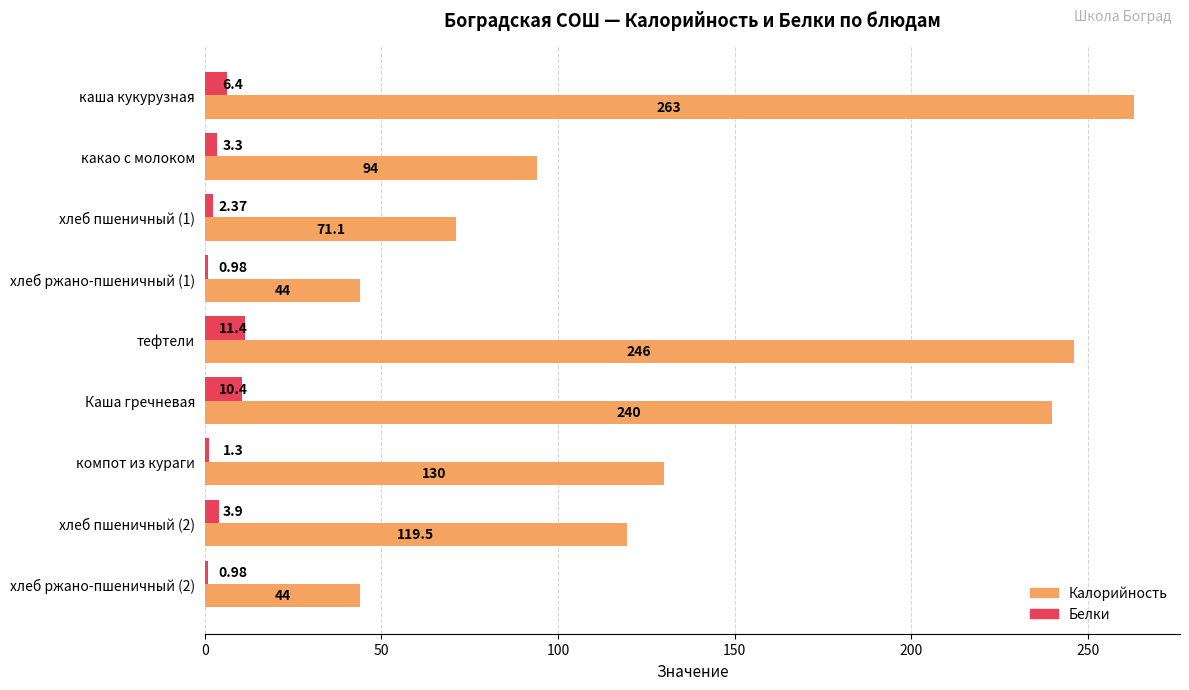

What are all the series names shown in the legend?

Калорийность, Белки